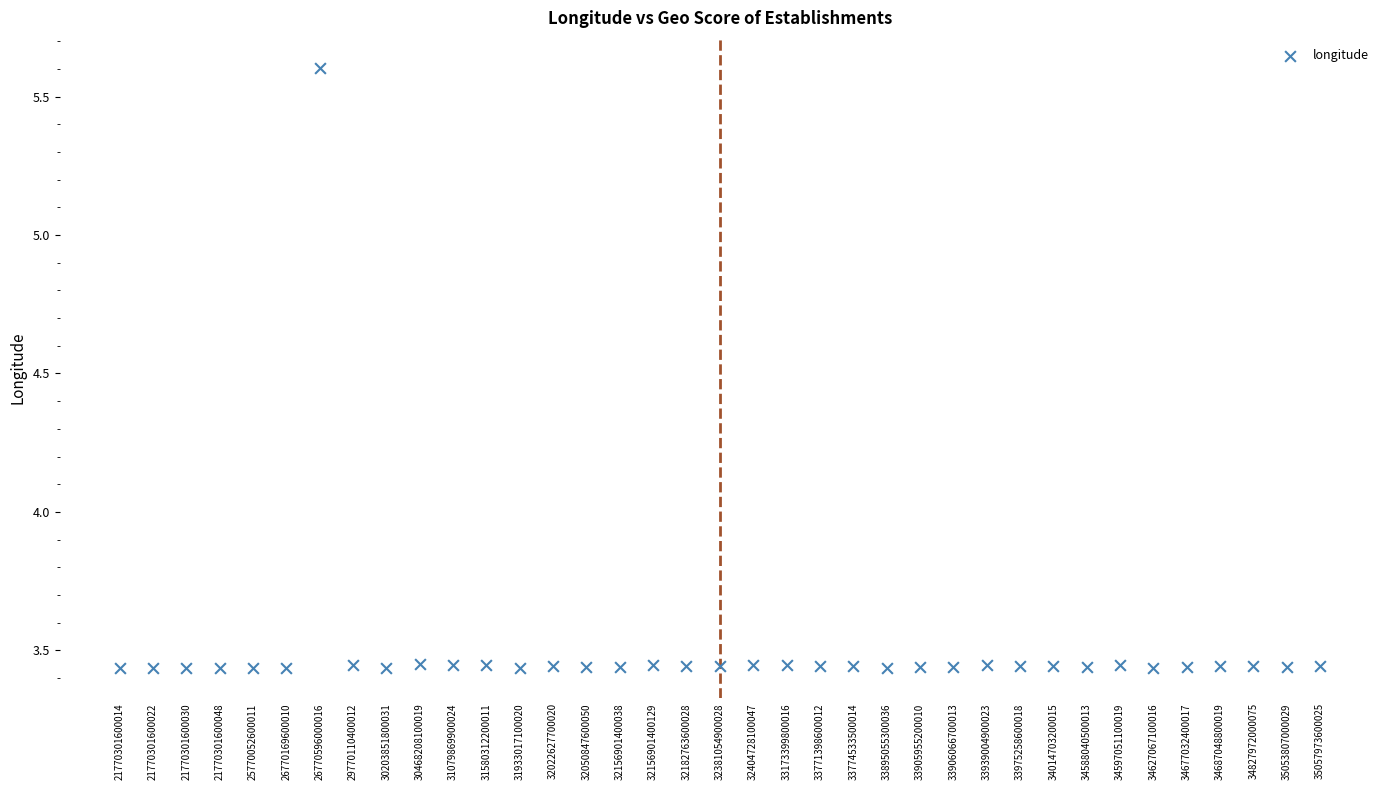

What is the range of Y values (max minus min)?

2.2